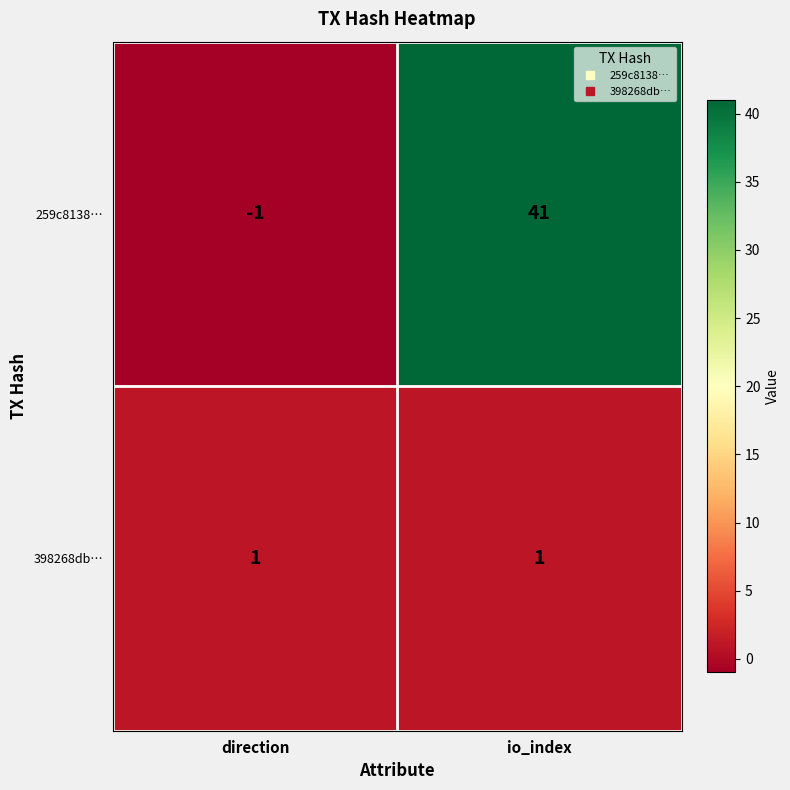

Read the 259c8138… value at io_index.

41